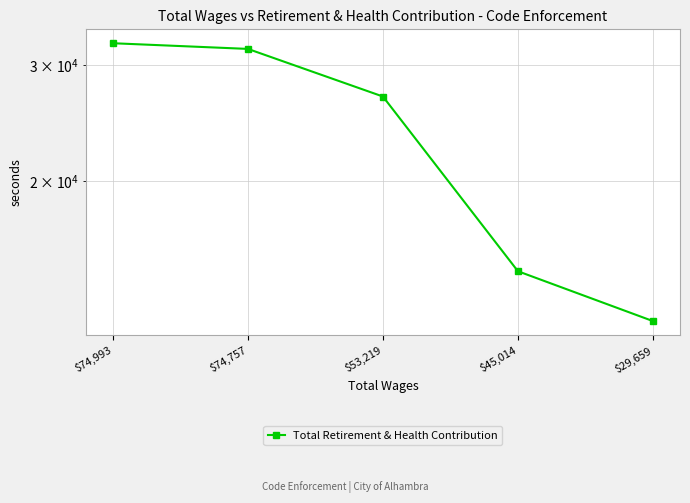

What is the sum of all values?

117780